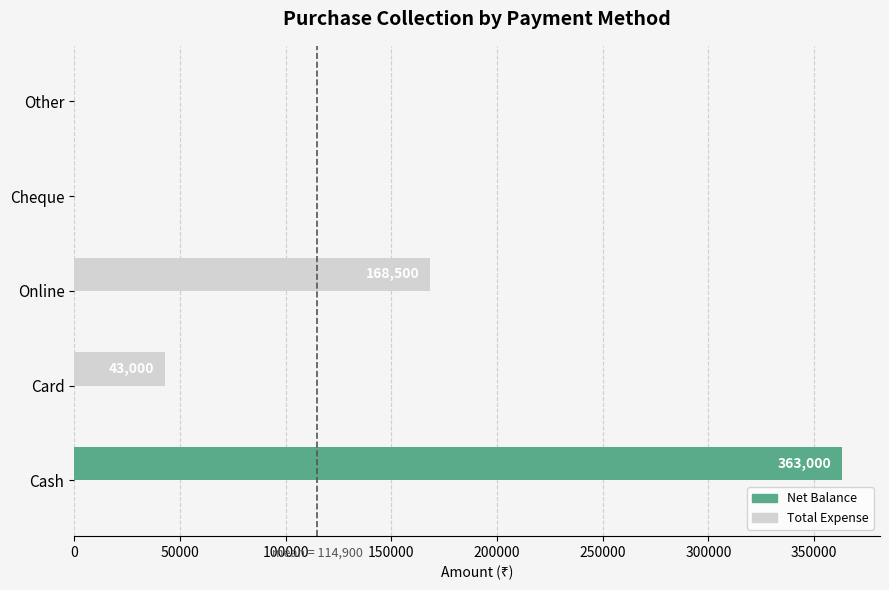

Are the bars horizontal?

Yes